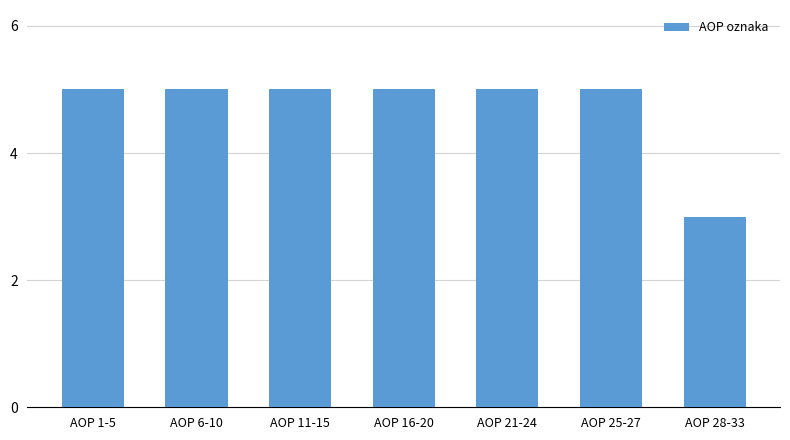

Reading left to right, transcribe all the data shown in this chart.

5	5	5	5	5	5	3